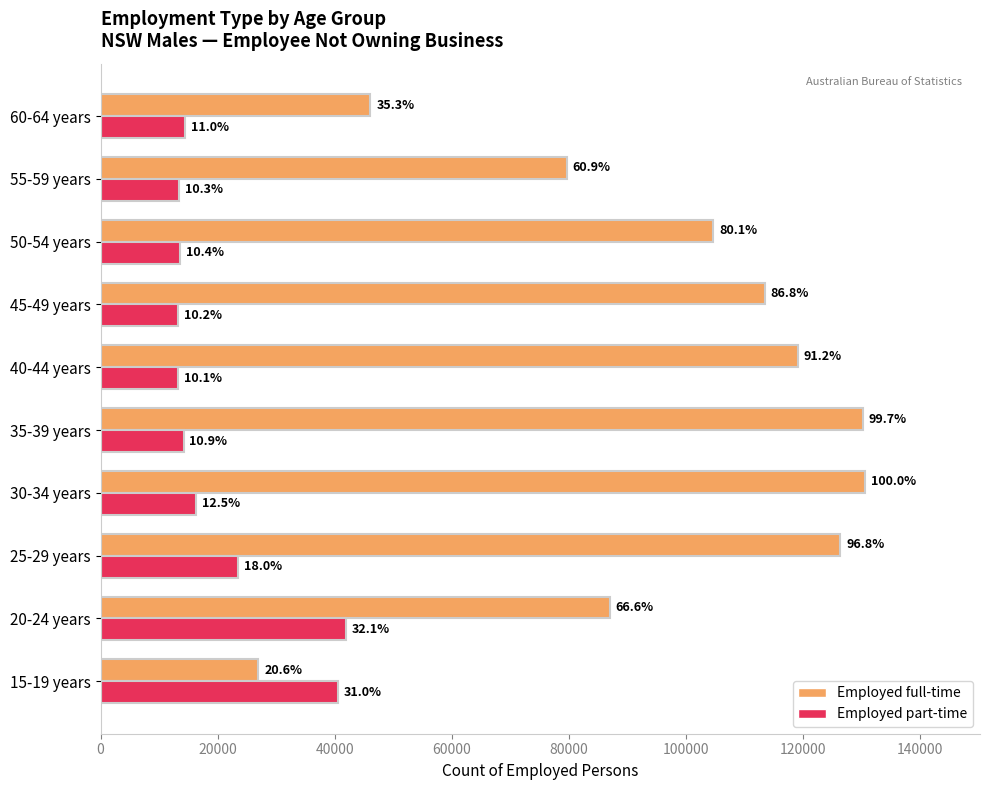

What is the value of the Employed full-time bar at the 4th from the left?

130598